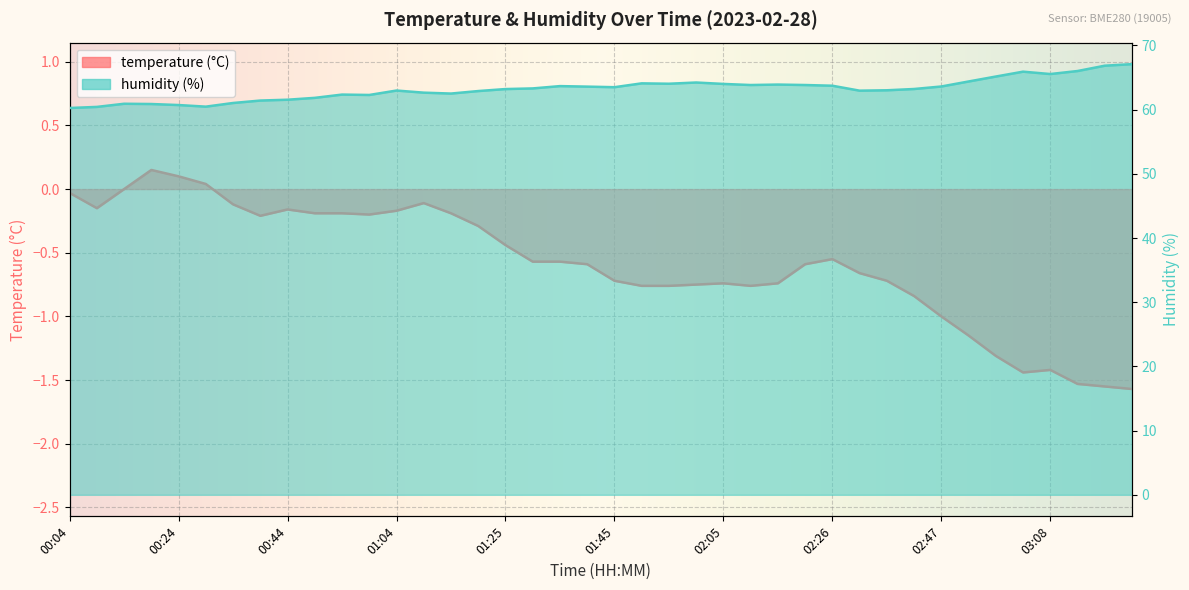

What is the label of the 10th point from the left?

00:49